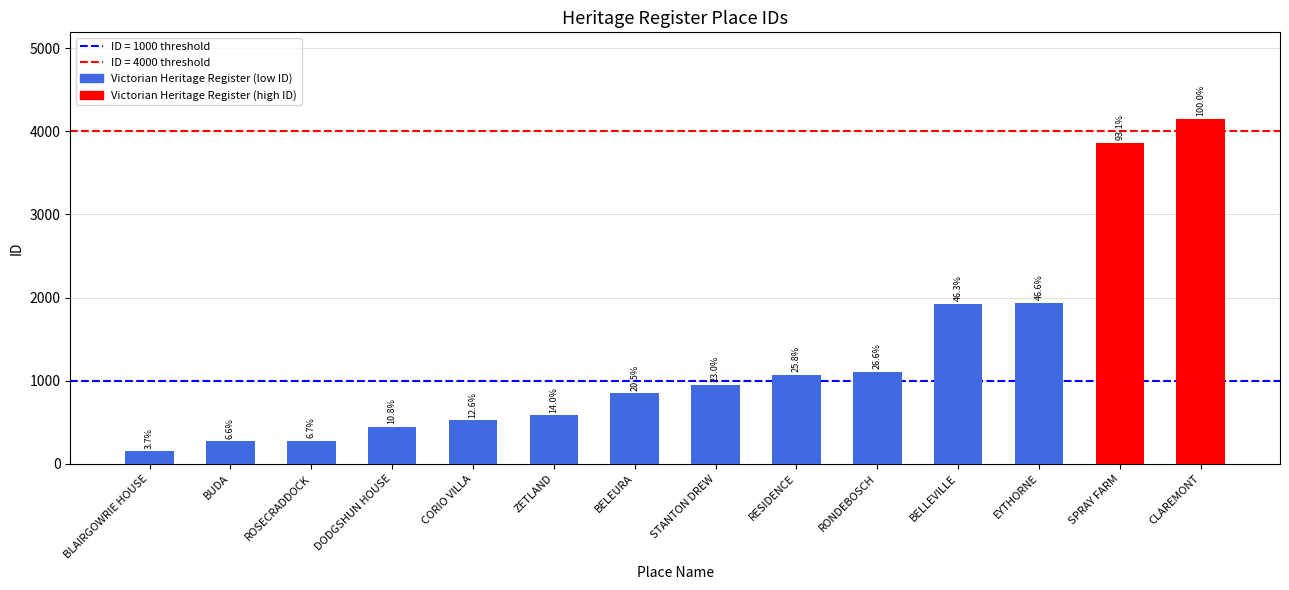

What is the average value?

1294